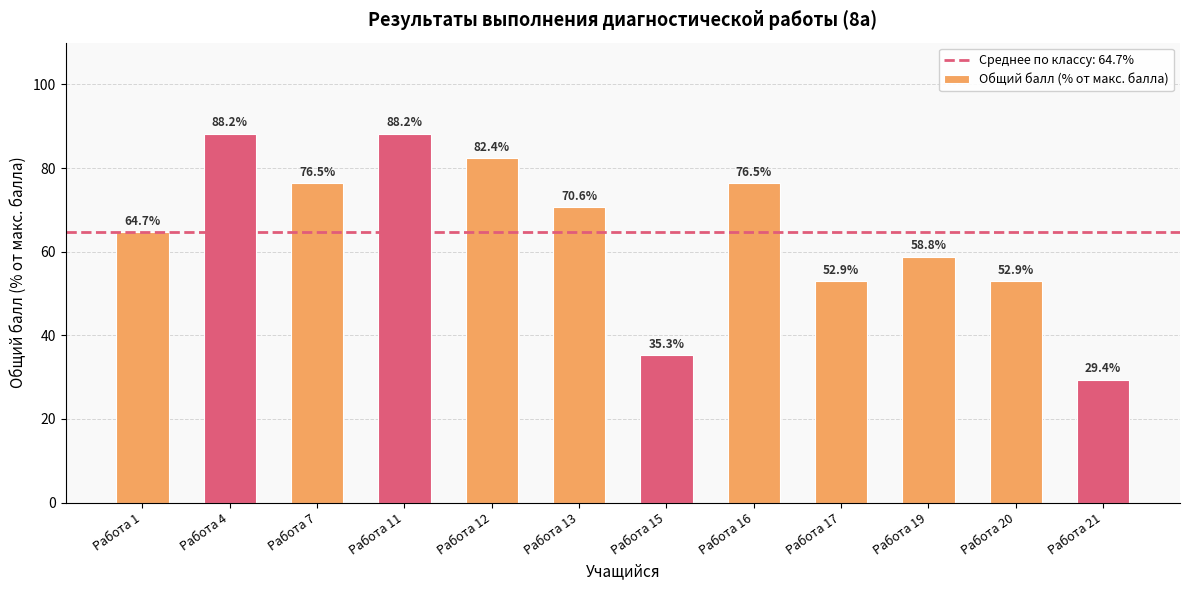

What is the greatest value displayed?

88.2